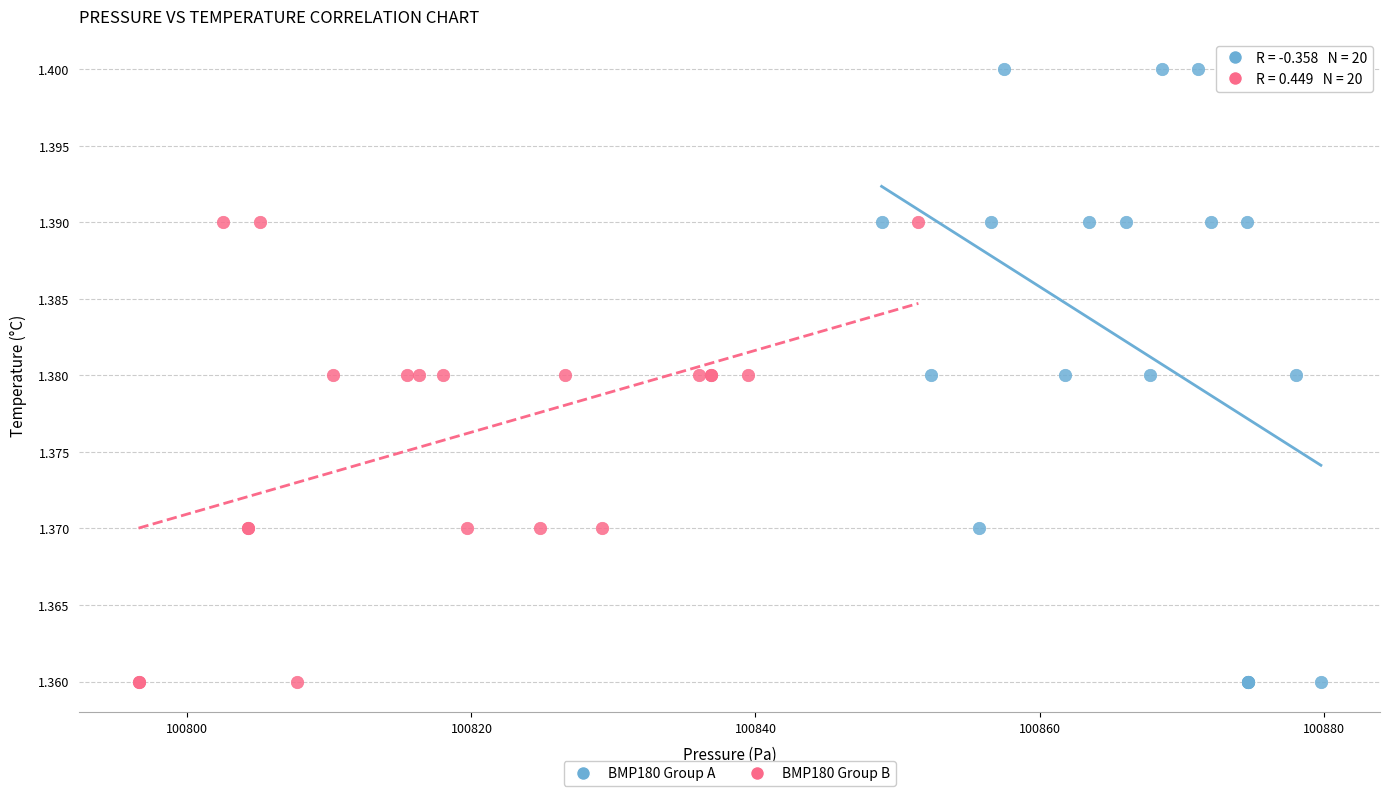

Which series has the widest spread of Y values?

BMP180 Group A